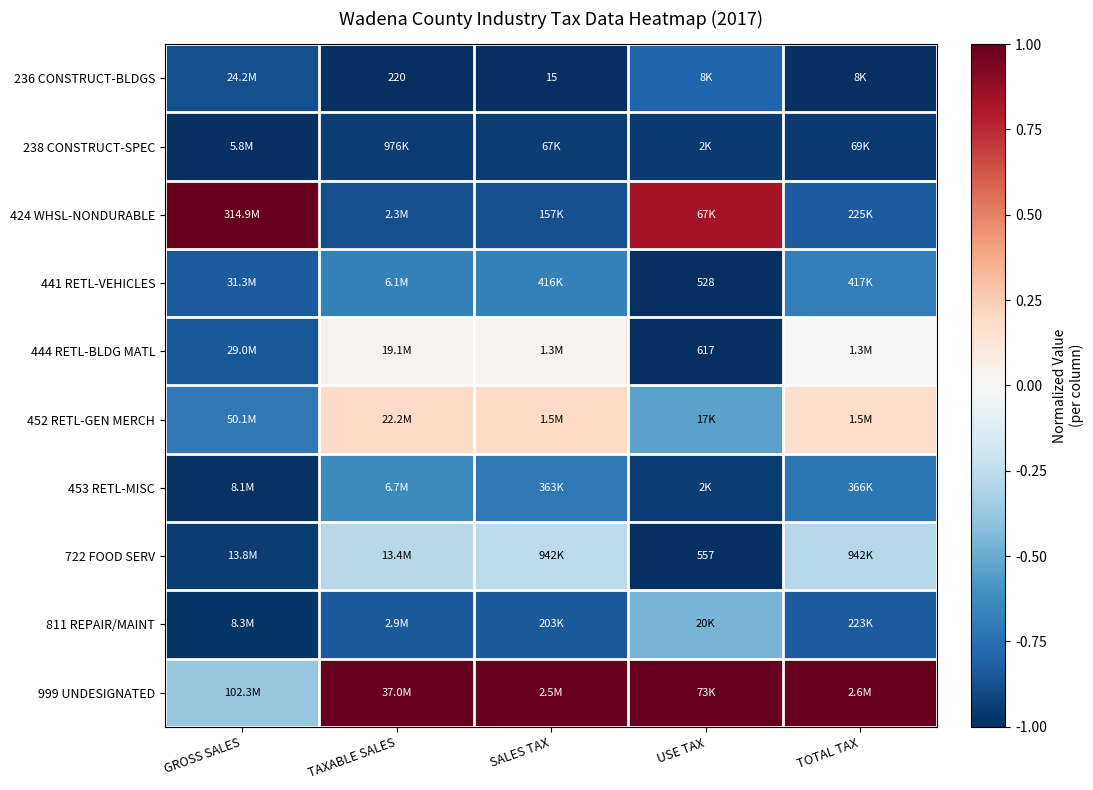

List the series in order of their peak value, lowest first.

238 CONSTRUCT-SPEC, 236 CONSTRUCT-BLDGS, 441 RETL-VEHICLES, 453 RETL-MISC, 811 REPAIR/MAINT, 722 FOOD SERV, 444 RETL-BLDG MATL, 452 RETL-GEN MERCH, 424 WHSL-NONDURABLE, 999 UNDESIGNATED